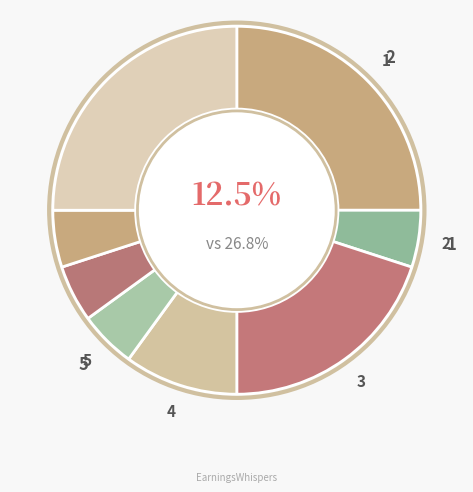

How many segments does this pie chart have?

8